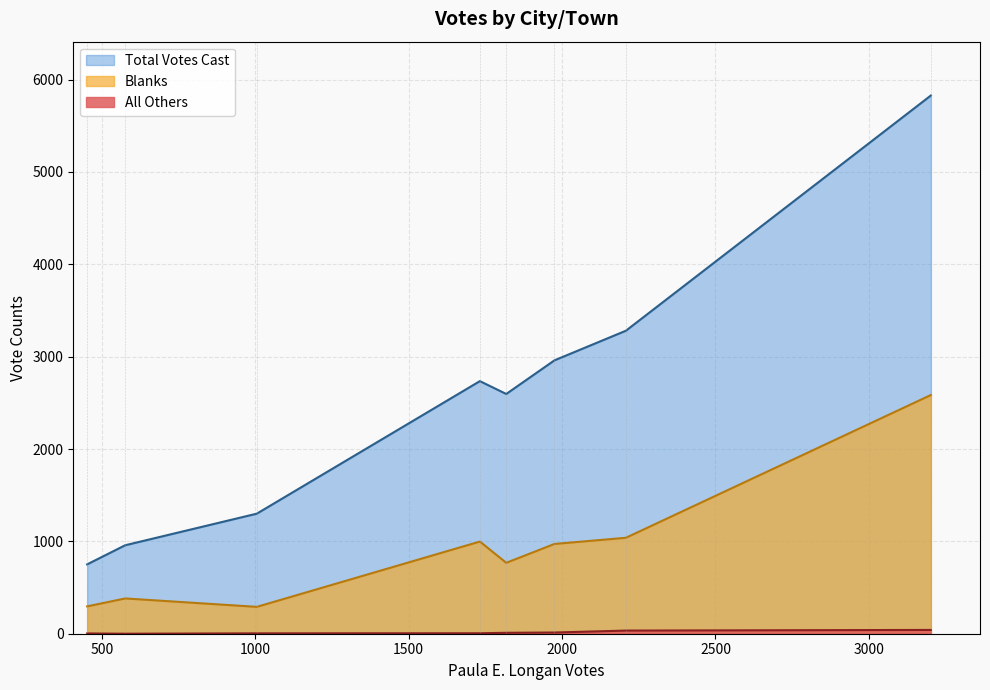

The All Others series shows 41 at Weymouth. True or false?

True